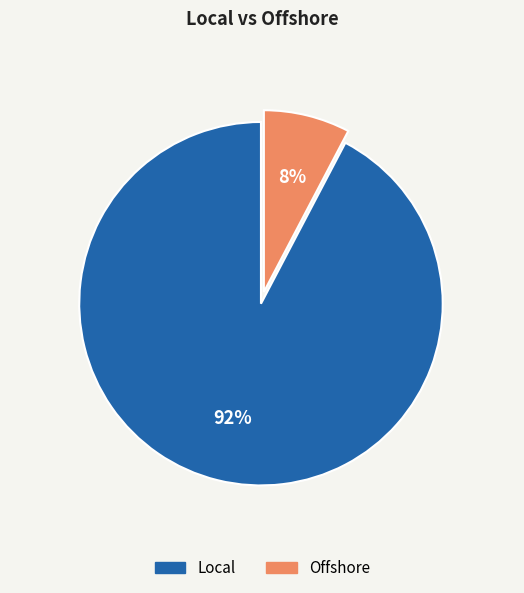

Do Local and Offshore together represent more than half of the pie?

Yes